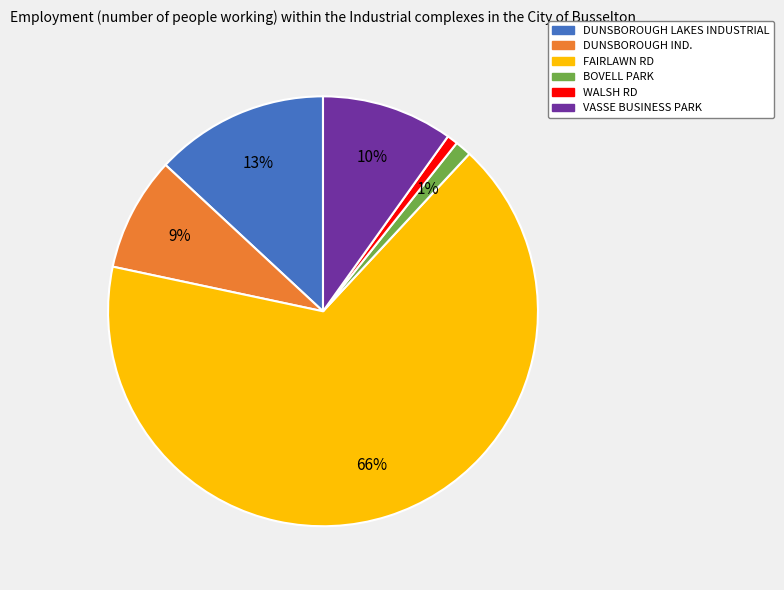

Approximately how many times larger is the value at WALSH RD compared to DUNSBOROUGH LAKES INDUSTRIAL?

0.1